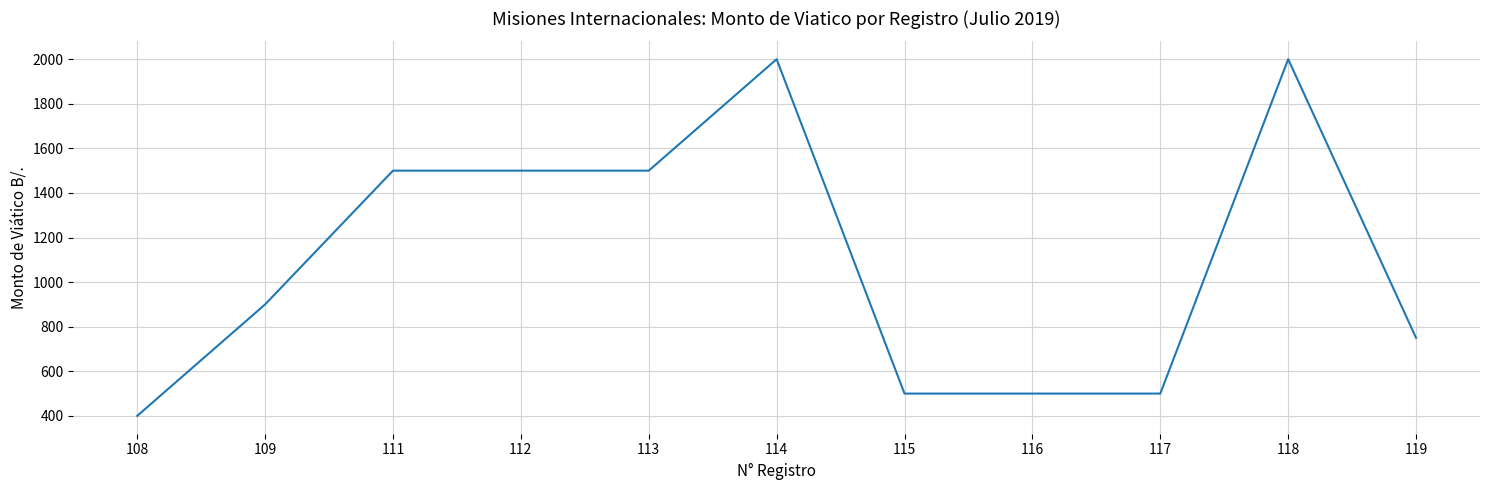

What value does the data have at 118, to the nearest 100?

2000